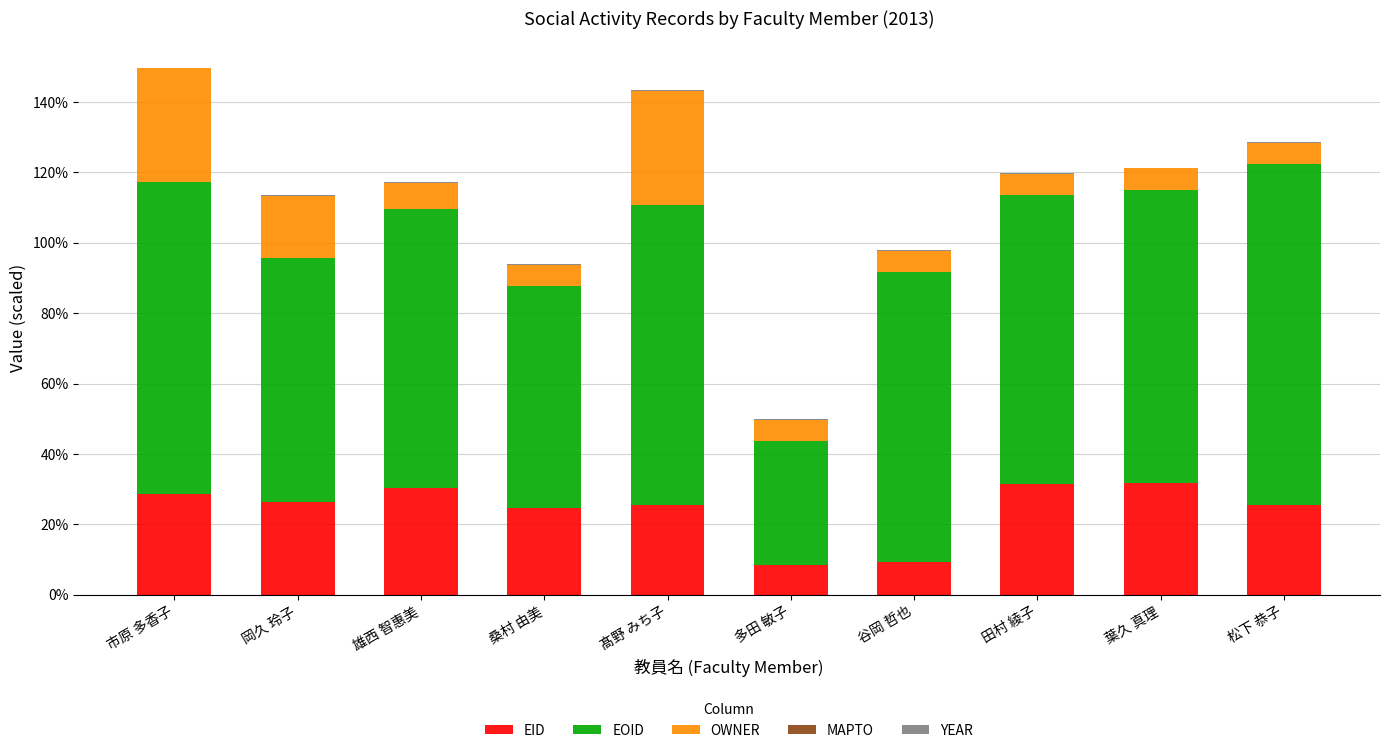

What is the highest value of the EID series?

31.9